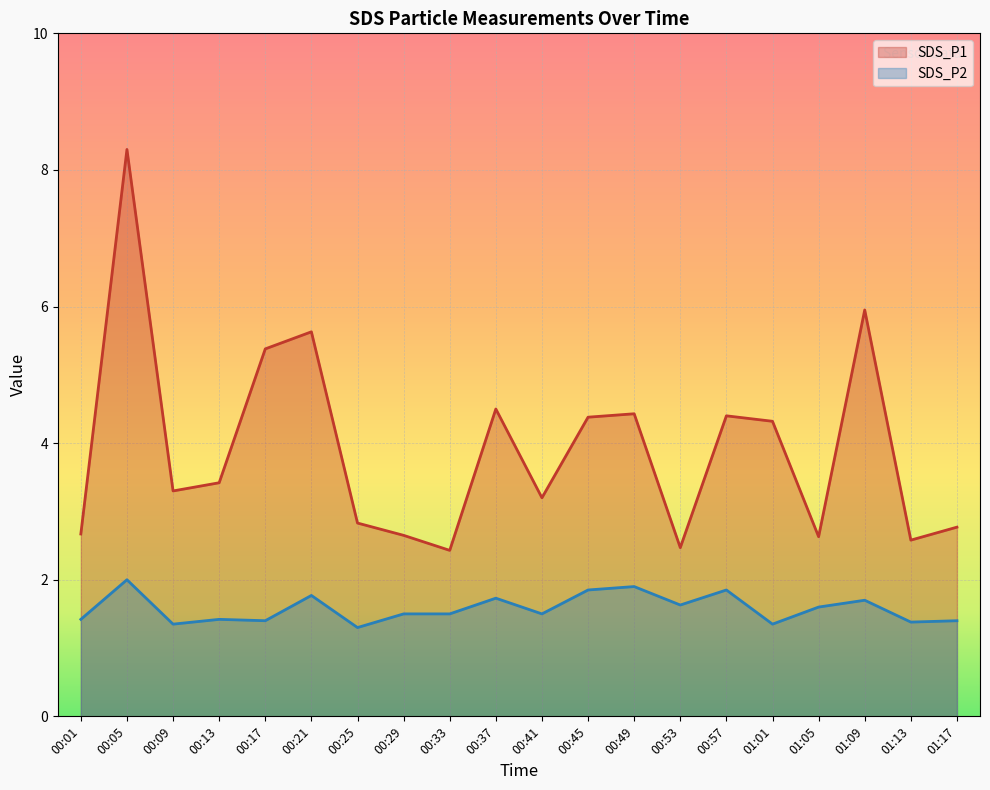

Between 00:25 and 01:05, which series saw the biggest shift?

SDS_P2